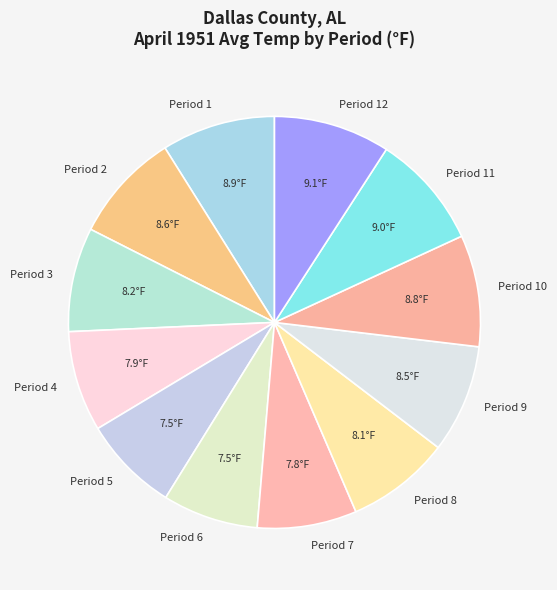

Is there any slice that represents more than half of the pie?

No